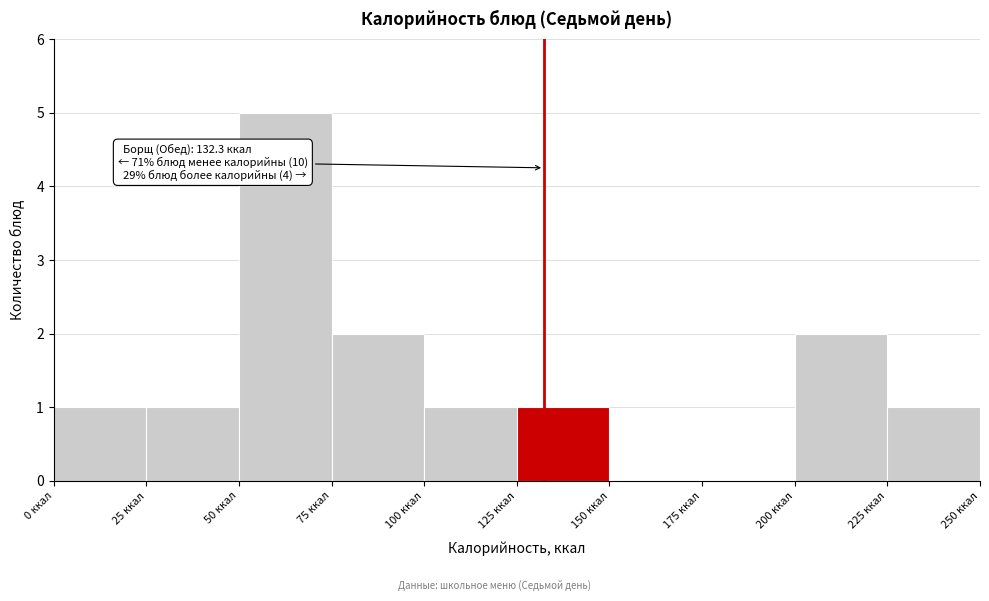

Which range on the x-axis has the tallest bar?

50 to 75